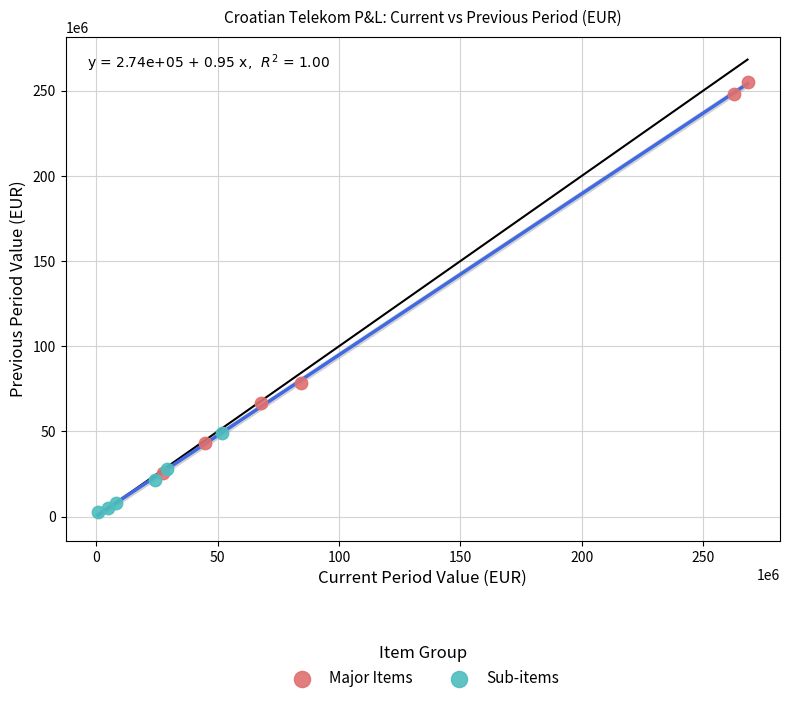

Which series has the widest spread of Y values?

Major Items